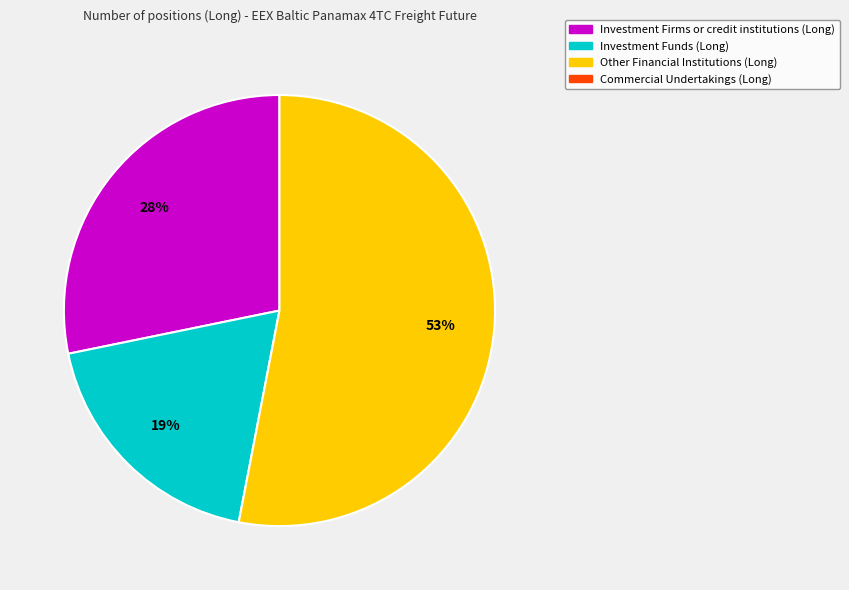

To the nearest percent, what is the average slice percentage?

33%